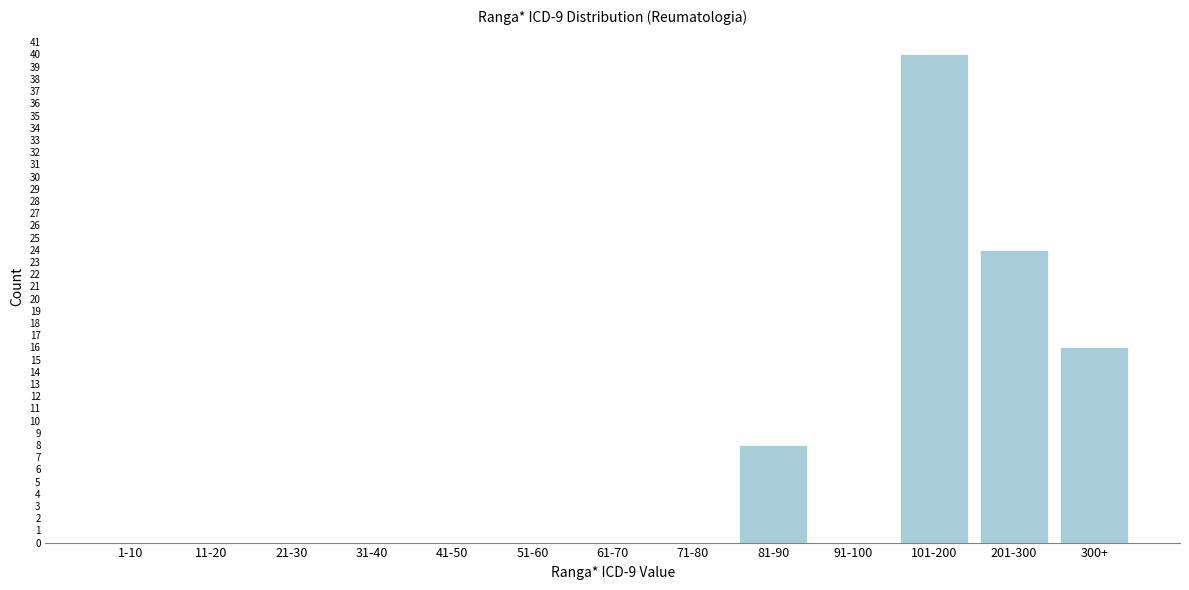

Reading left to right, what are all the values shown in this chart?

1-10=0	11-20=0	21-30=0	31-40=0	41-50=0	51-60=0	61-70=0	71-80=0	81-90=8	91-100=0	101-200=40	201-300=24	300+=16